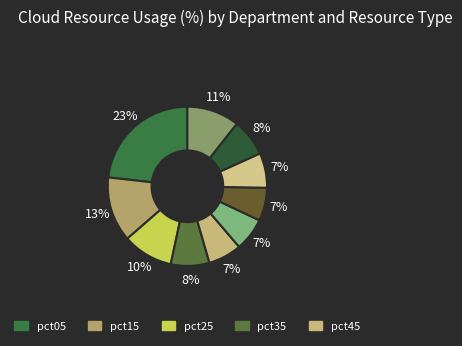

How many slices are in this pie chart?

10